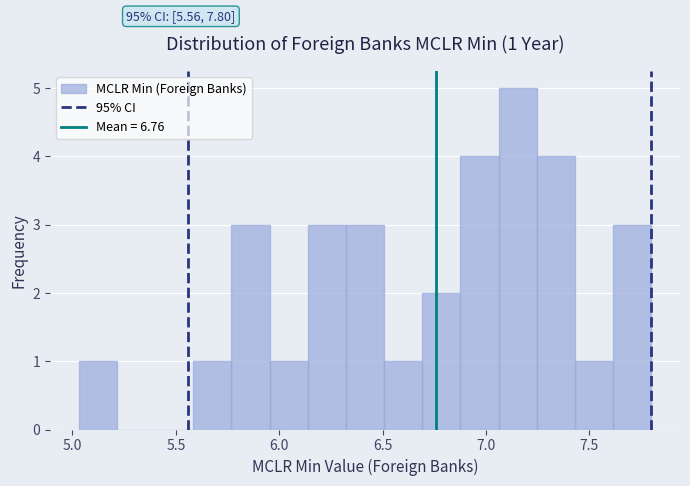

Around what value on the x-axis is the tallest bar? Give the approximate position of its centre, as read against the axis.

7.15